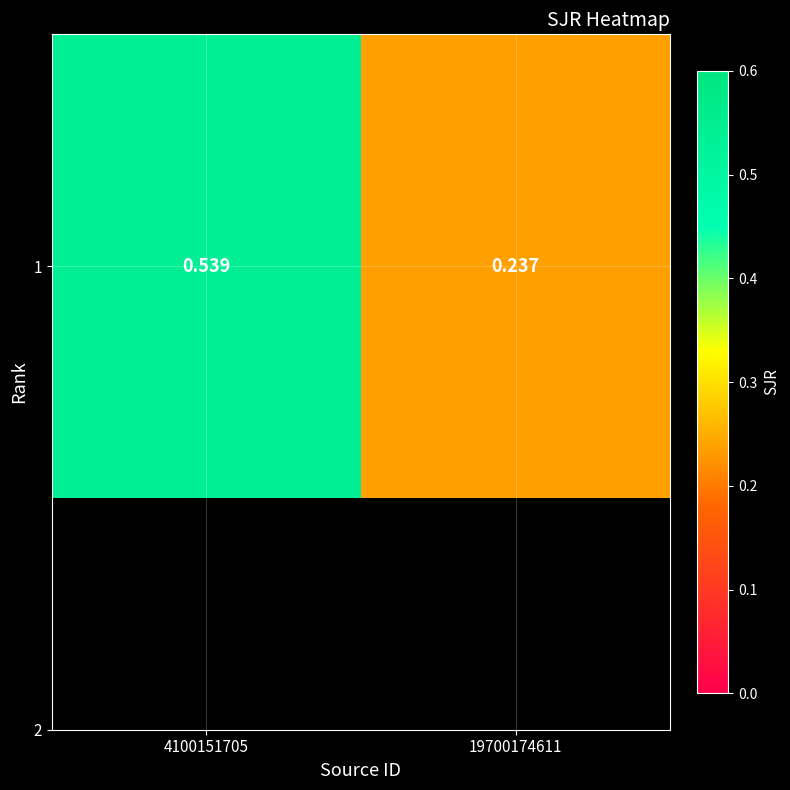

True or false: the data shows 0.2 at 4100151705.

False